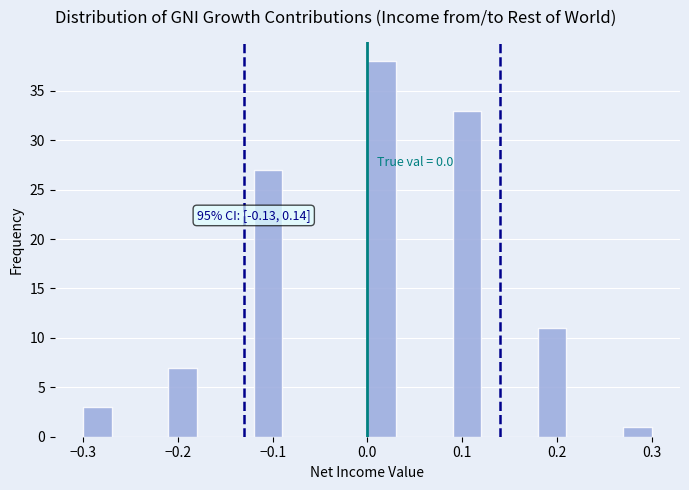

Read against the x-axis, roughly where is the centre of the tallest bar?

0.02